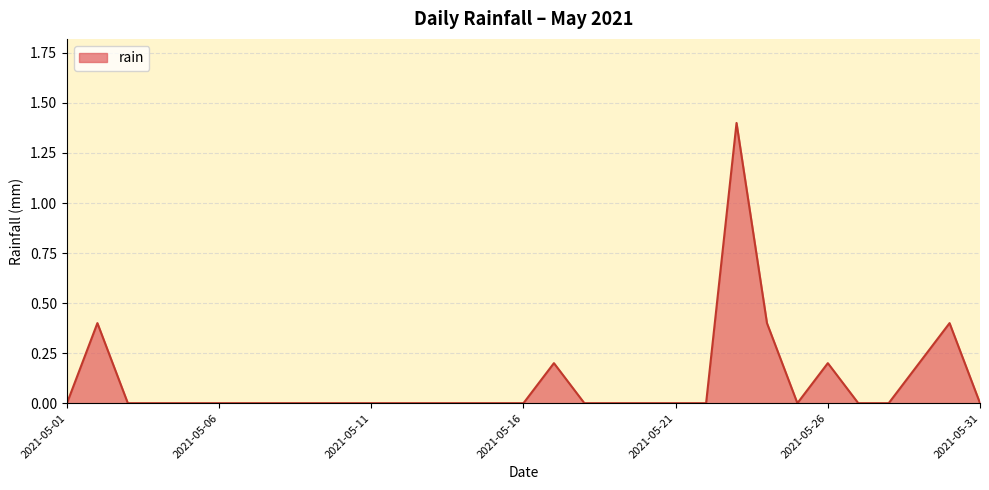

What is the maximum value shown in the chart?

1.4